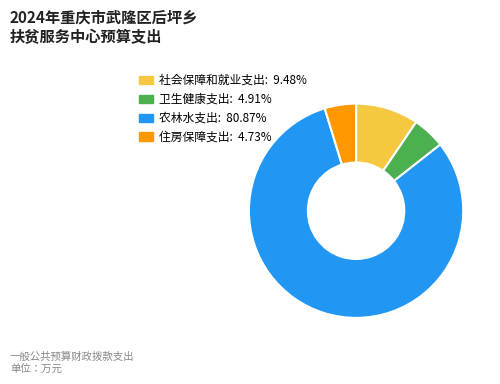

Does 农林水支出 account for over 50% of the chart?

Yes